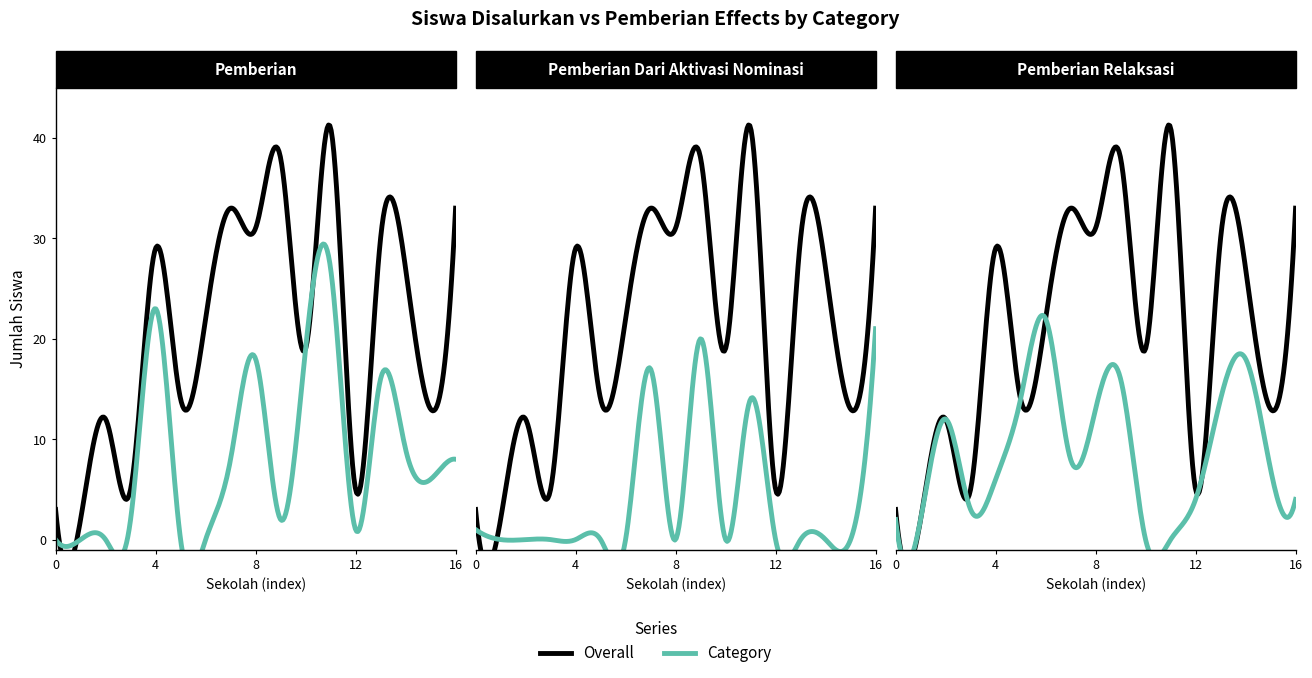

At which label does Disalurkan (Siswa) first exceed 22?

4